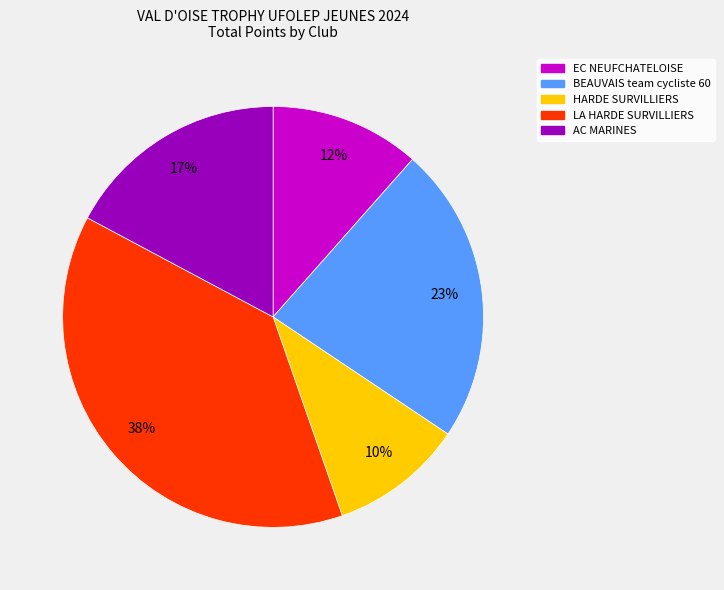

To the nearest percent, what is the average slice percentage?

20%